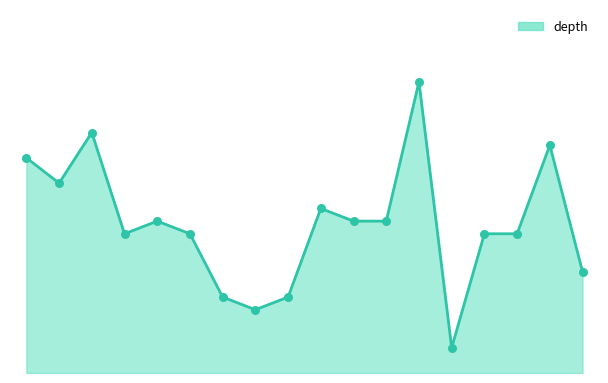

Is this an area chart (filled region under the line)?

Yes